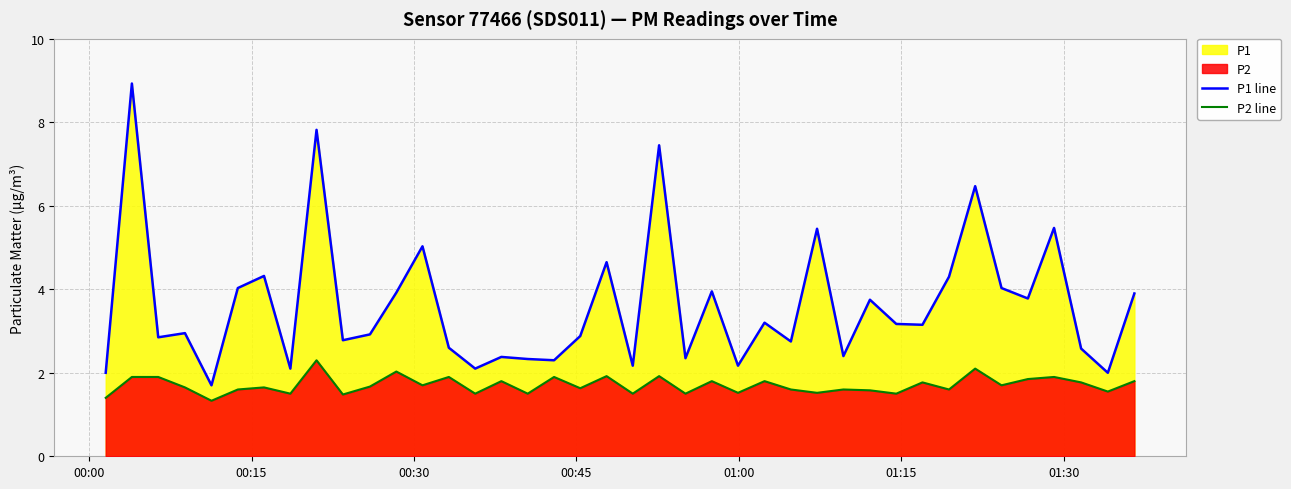

Which series has the largest total across all categories?

P1 line